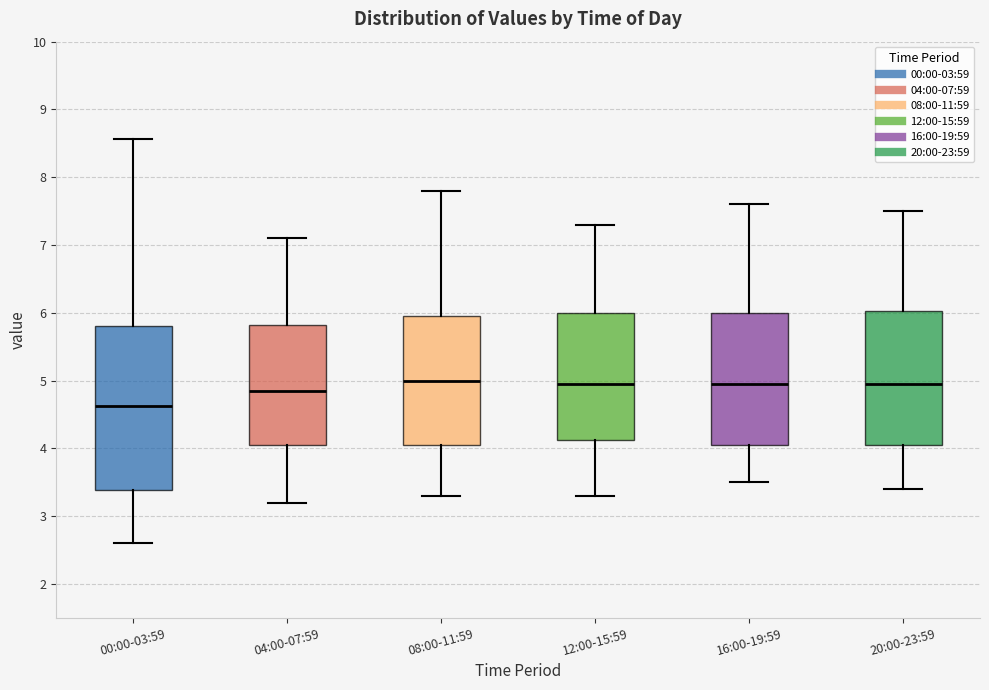

Which box's median line is the lowest?

00:00-03:59